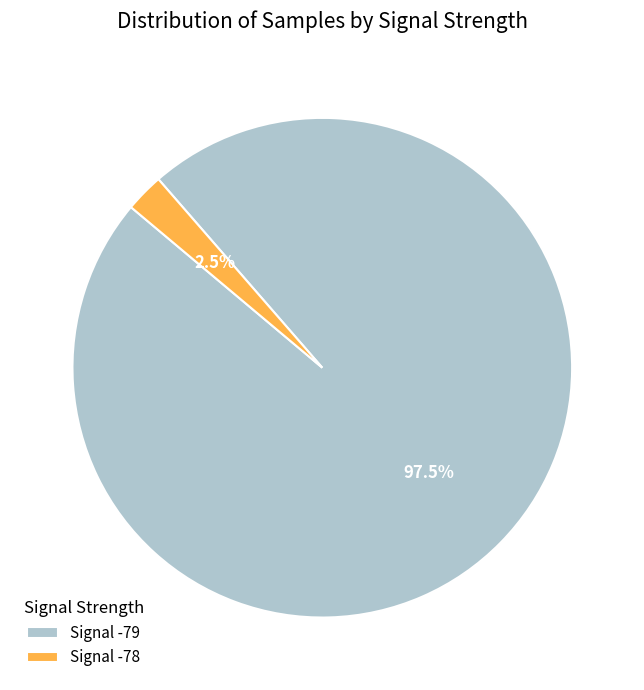

Rank the categories by value from highest to lowest.

Signal -79, Signal -78